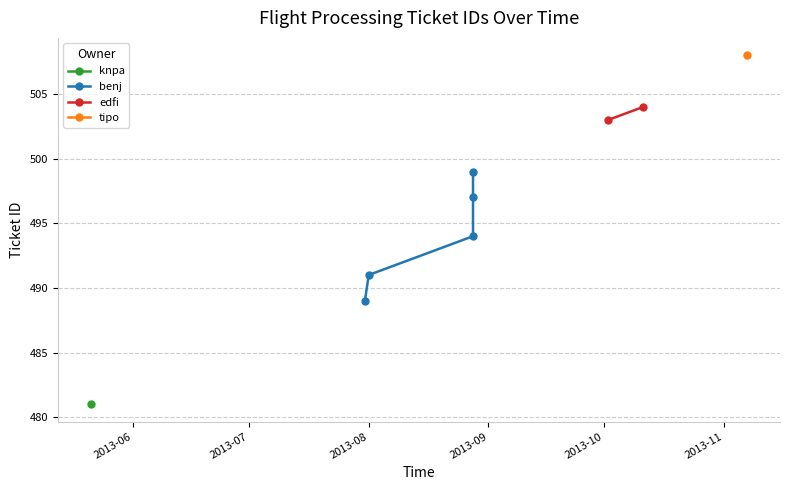

What is the value of the 4th point from the left?

494